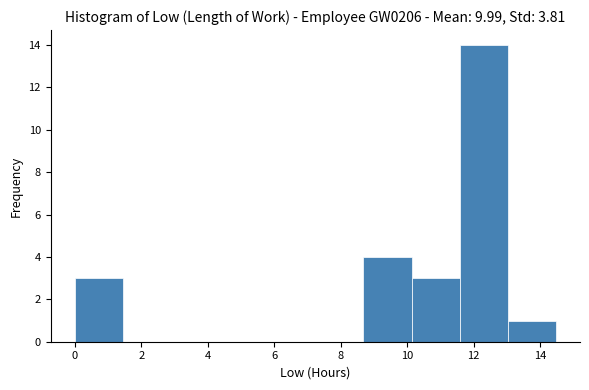

Over which range of the x-axis is the bar tallest?

11.6 to 13.0